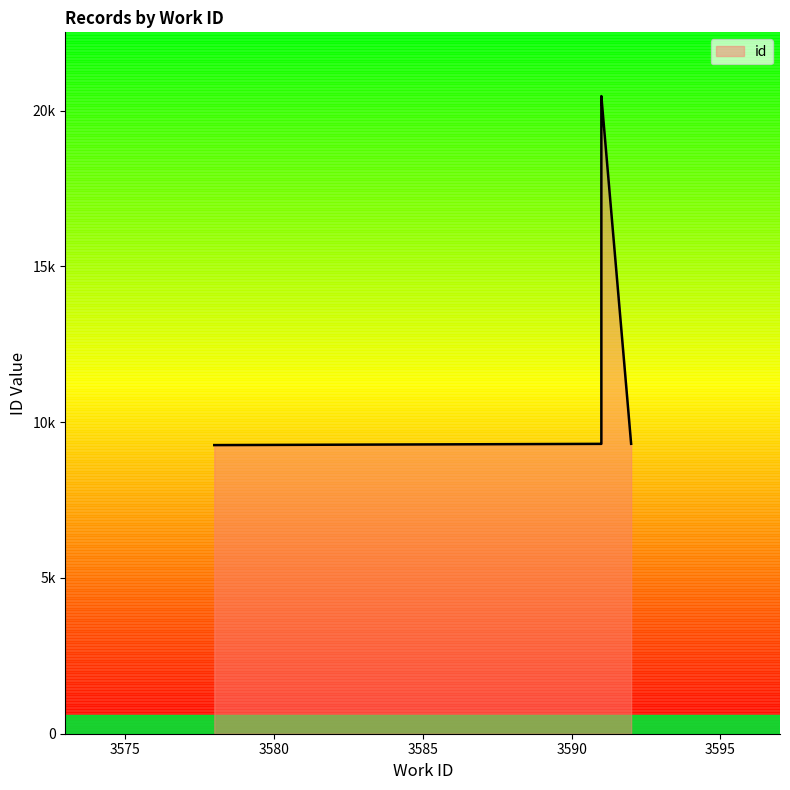

At which label is the value closest to 14865?

3592